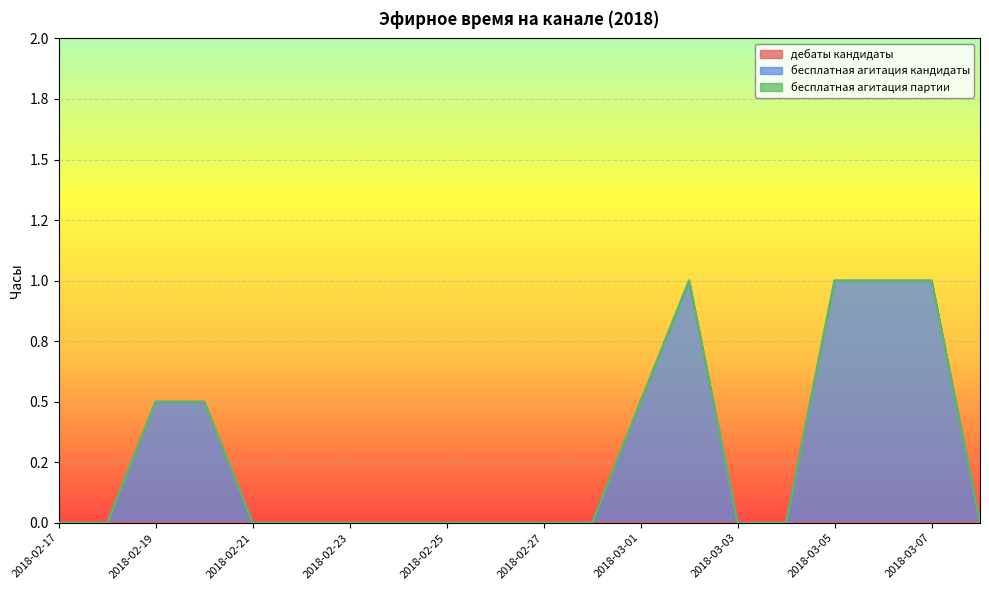

Rank the series by their maximum value, from highest to lowest.

бесплатная агитация кандидаты, дебаты кандидаты, бесплатная агитация партии